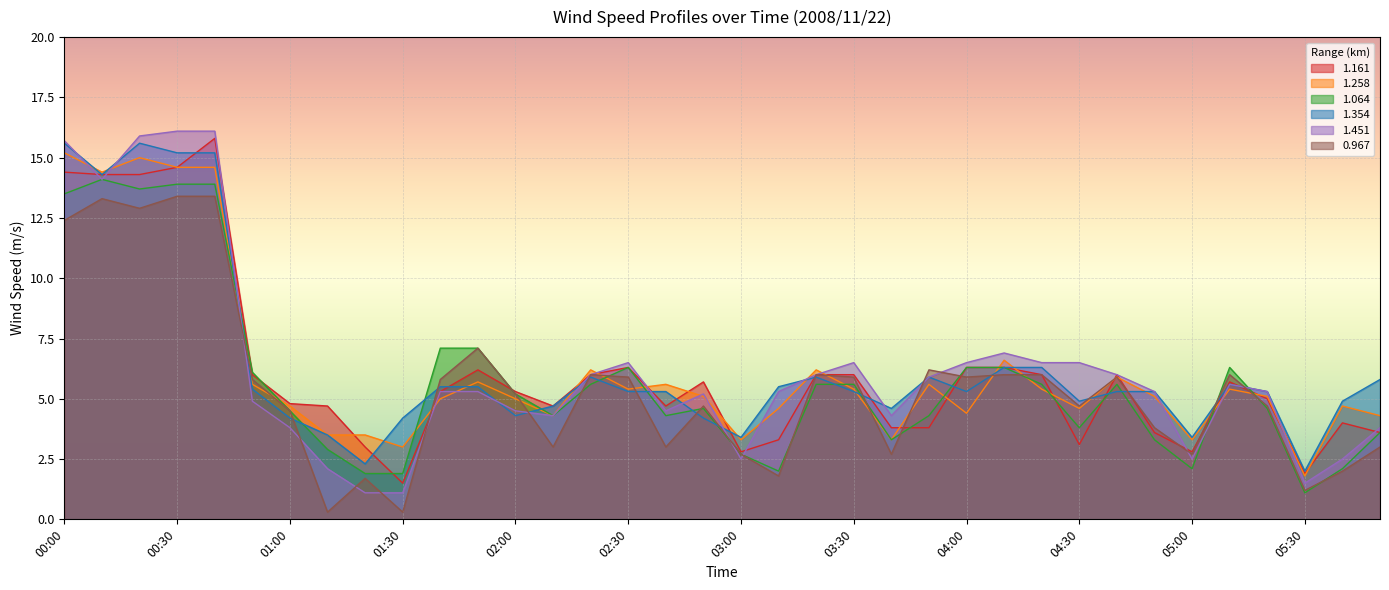

How many interior local valleys does the 1.354 series have?

9